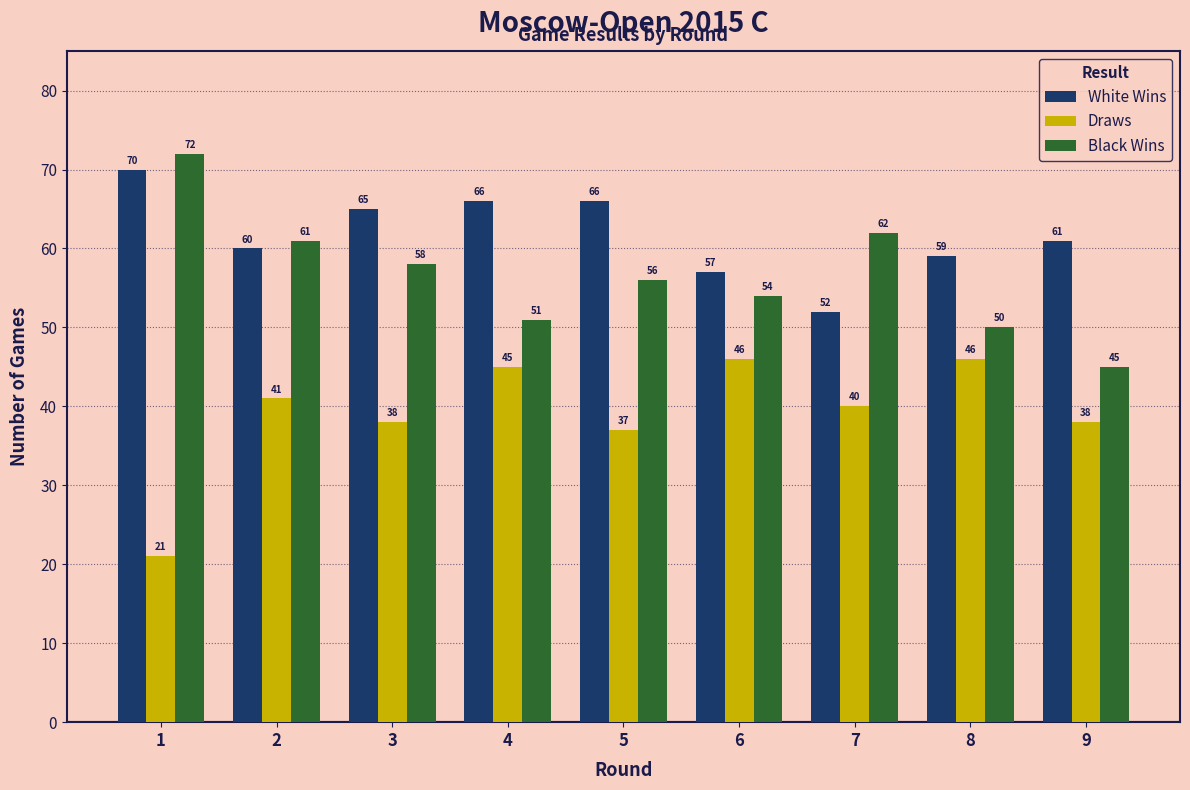

Reading left to right, list all the values displayed in this chart.

White Wins: 70	60	65	66	66	57	52	59	61
Draws: 21	41	38	45	37	46	40	46	38
Black Wins: 72	61	58	51	56	54	62	50	45